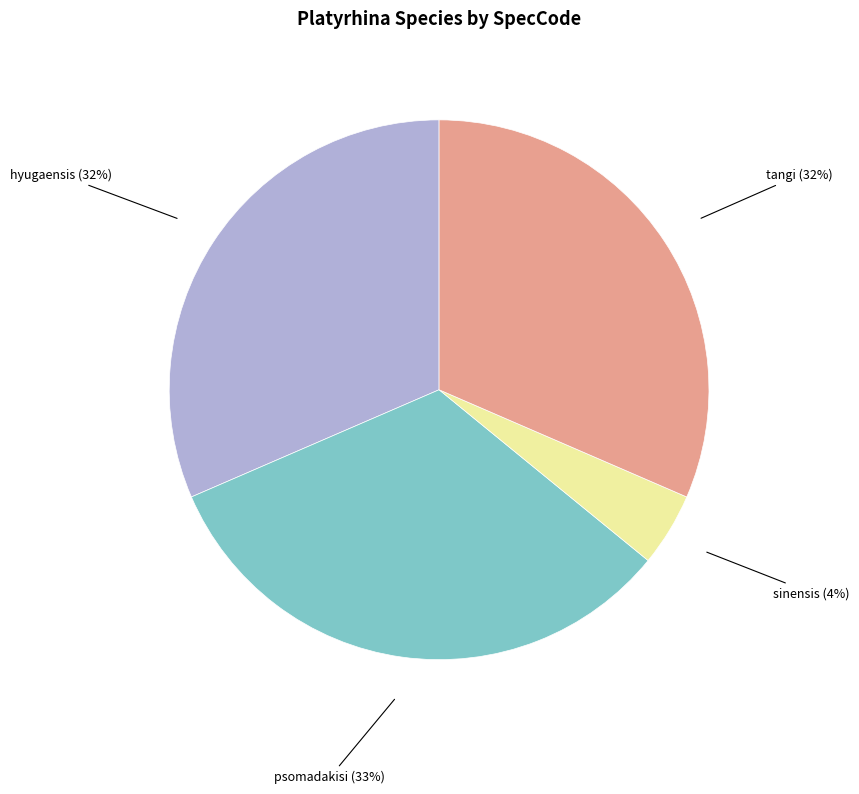

Does any single category account for the majority?

No